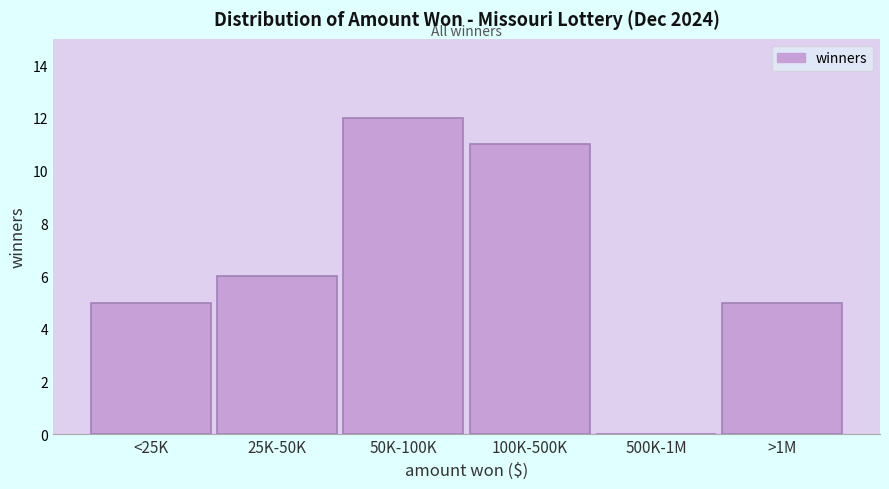

Reading left to right, extract all data points from this chart.

<25K=5	25K-50K=6	50K-100K=12	100K-500K=11	500K-1M=0	>1M=5